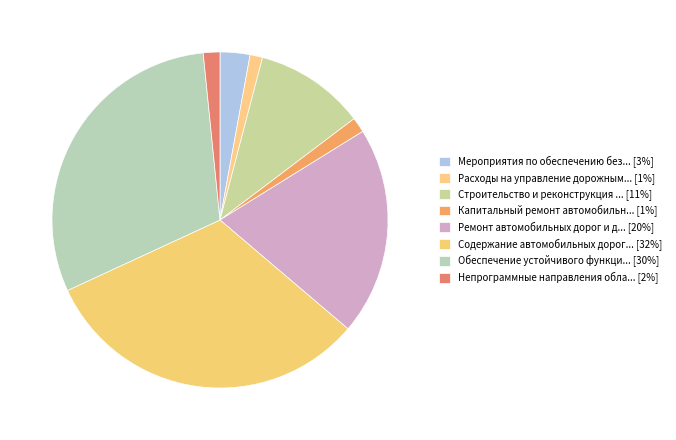

To the nearest percent, what is the difference between the largest and smallest slice percentages?

31%